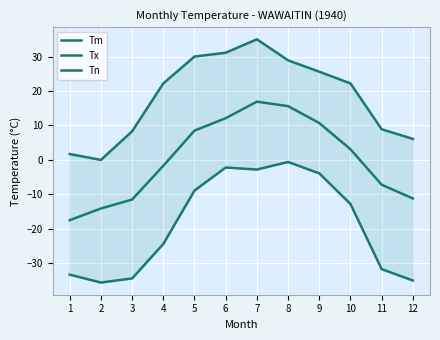

What is the value of the Tm point at the 2nd from the left?

-14.1